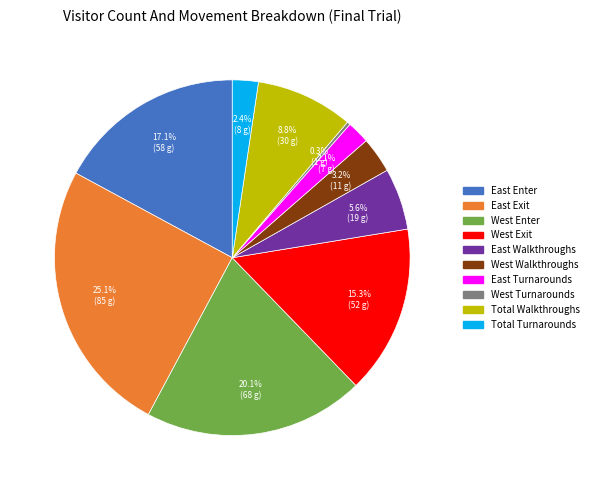

To the nearest percent, what percentage of the pie is East Walkthroughs?

6%